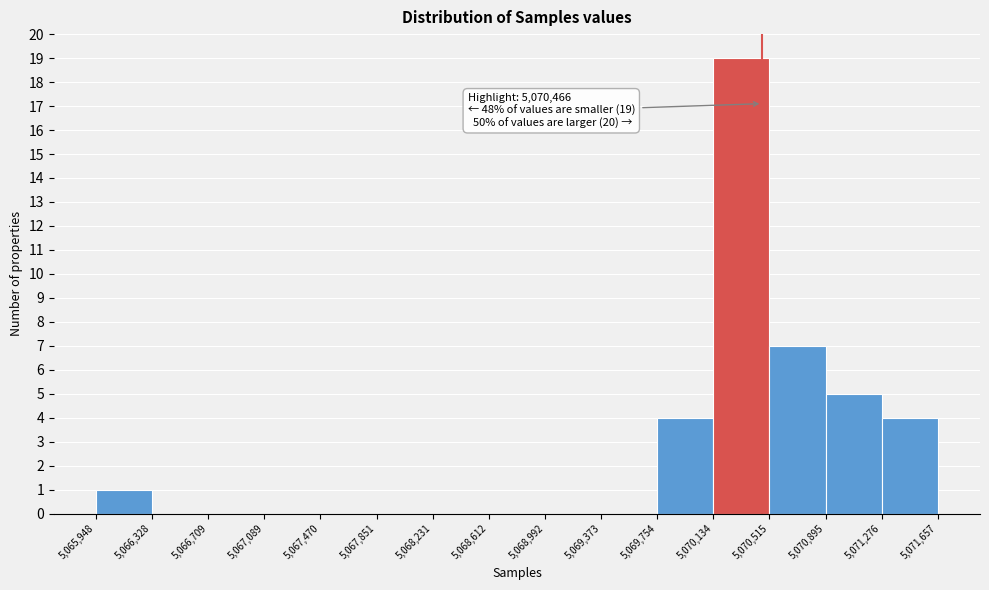

Which range on the x-axis has the tallest bar?

5,070,134 to 5,070,515